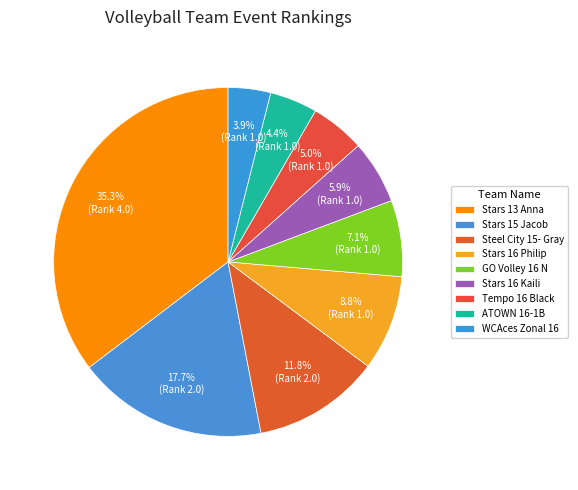

To the nearest percent, what is the combined percentage of Stars 16 Philip and GO Volley 16 N?

16%